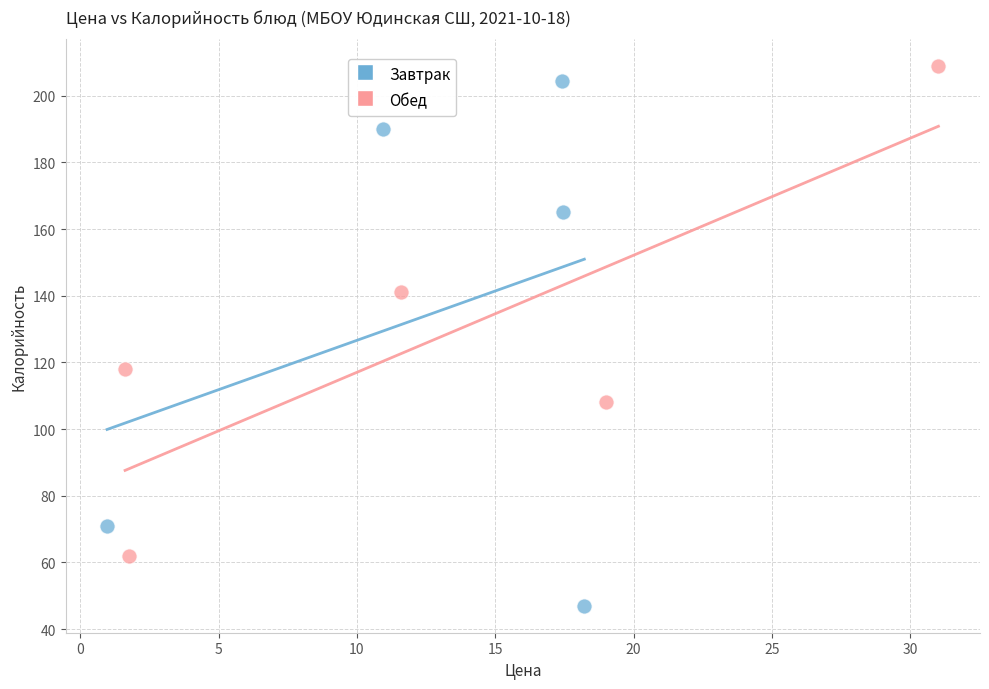

Which series has the largest Y range (max minus min)?

Завтрак